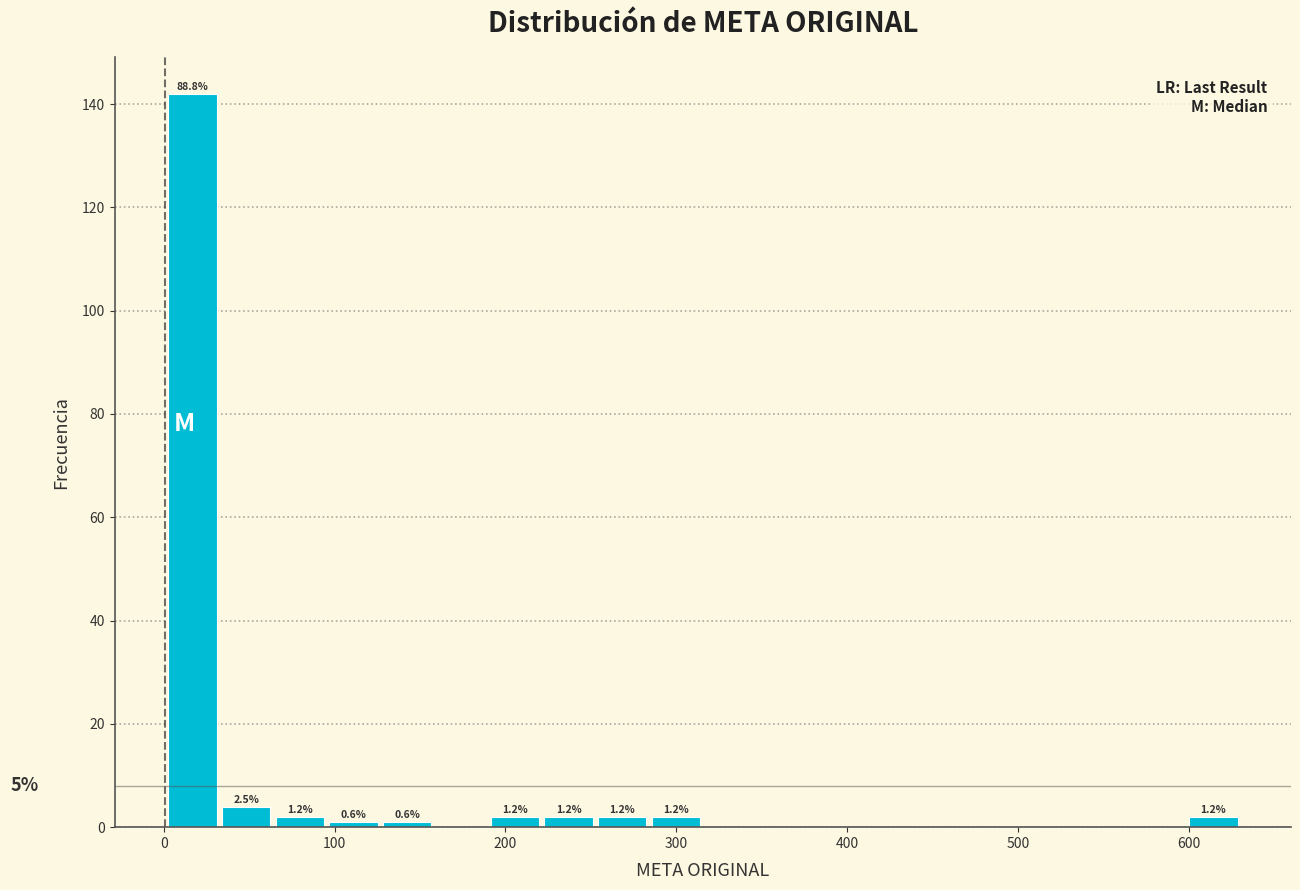

Read against the x-axis, roughly where is the centre of the tallest bar?

20